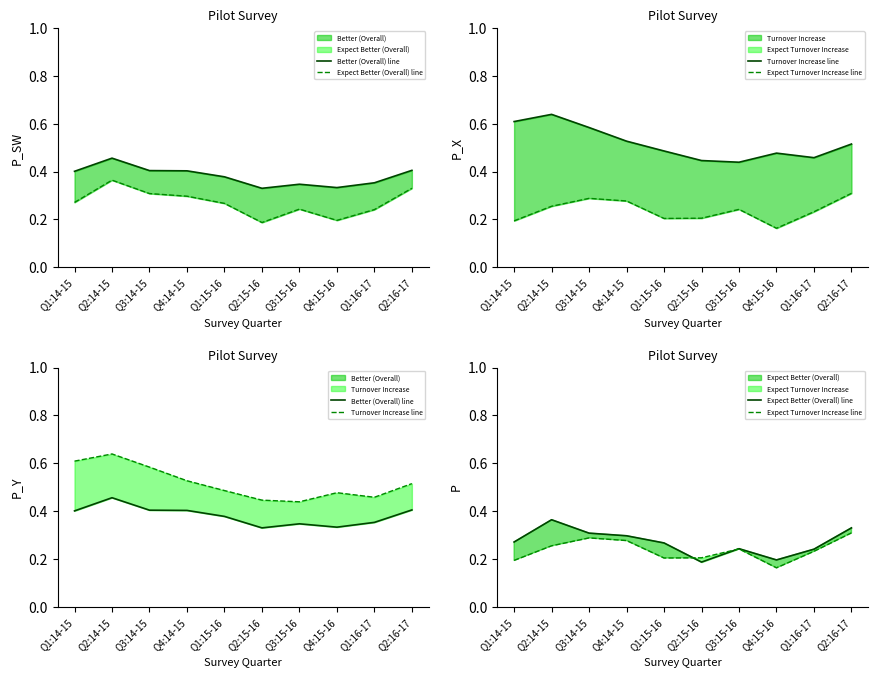

List the labels in order of Turnover Increase line value, largest first.

Q2:14-15, Q1:14-15, Q3:14-15, Q4:14-15, Q2:16-17, Q1:15-16, Q4:15-16, Q1:16-17, Q2:15-16, Q3:15-16